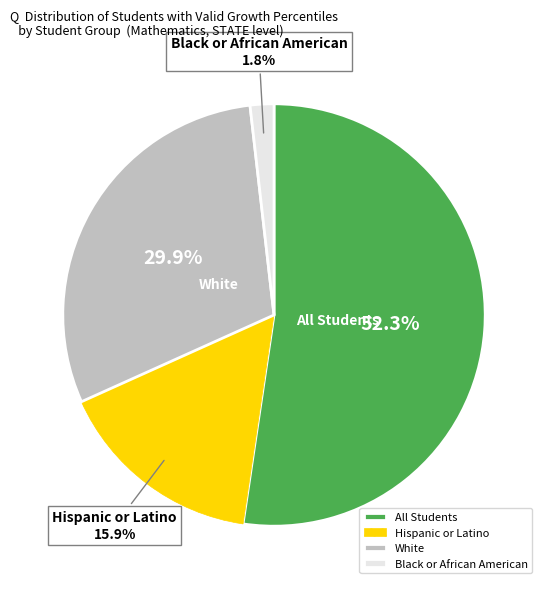

To the nearest percent, what is the difference between the White and All Students slice percentages?

22%